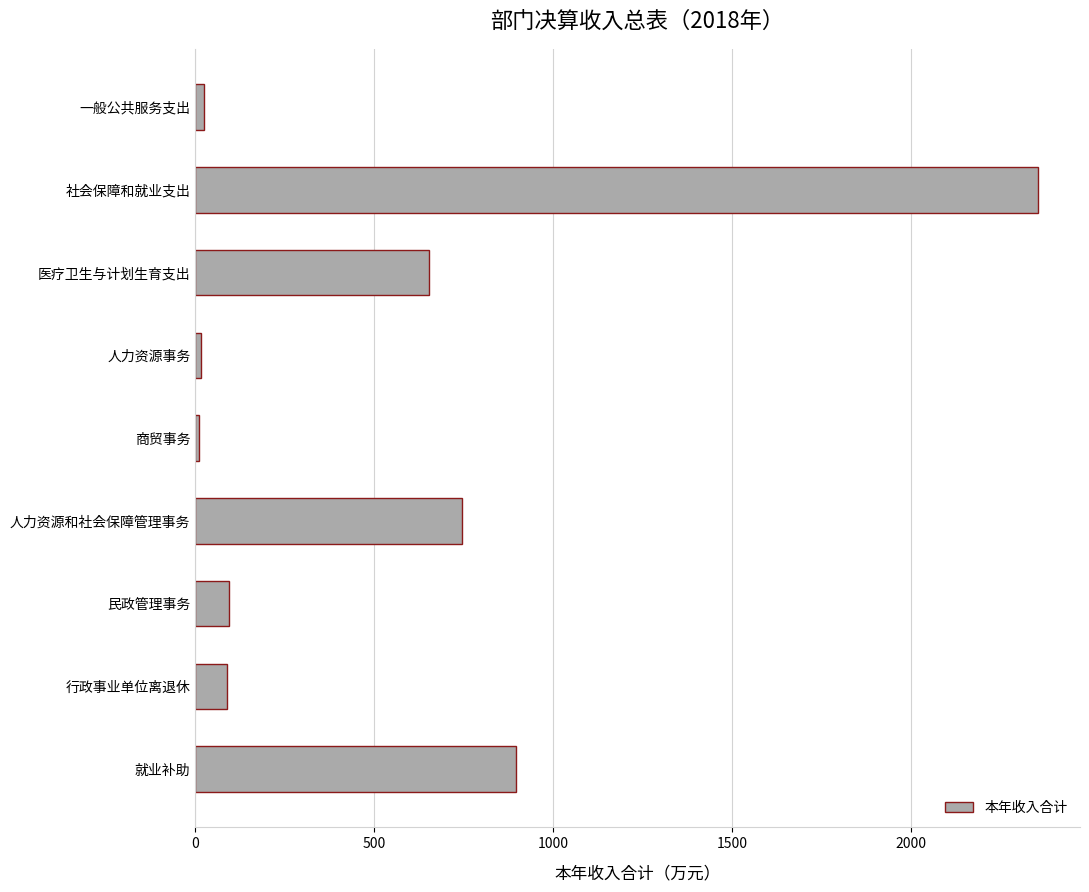

Which has a higher value, 商贸事务 or 社会保障和就业支出?

社会保障和就业支出